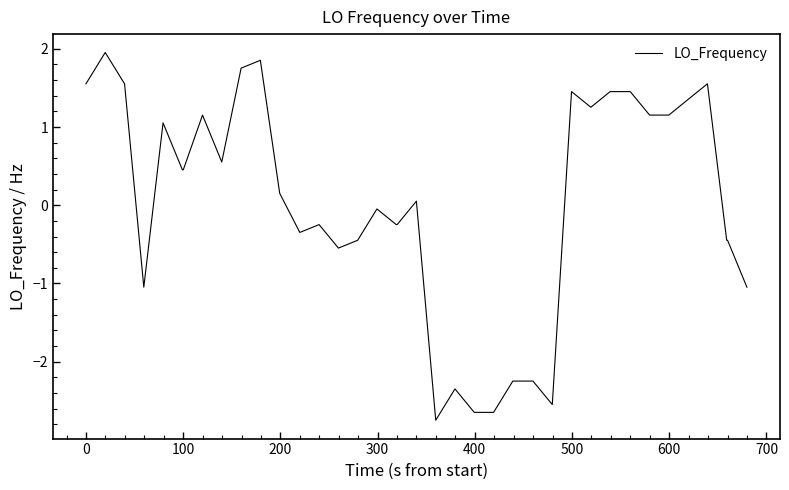

What is the difference between the maximum and minimum values?

4.7